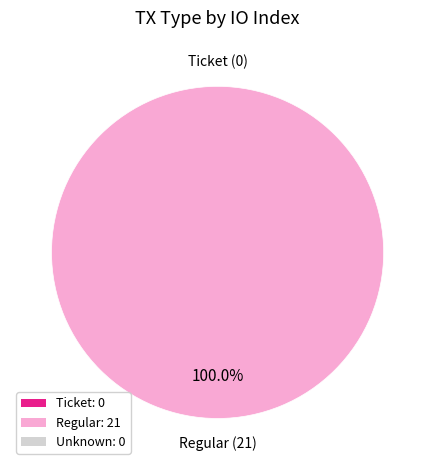

What percentage do Regular (io_index=21) and Ticket (io_index=0) together represent?

100.0%